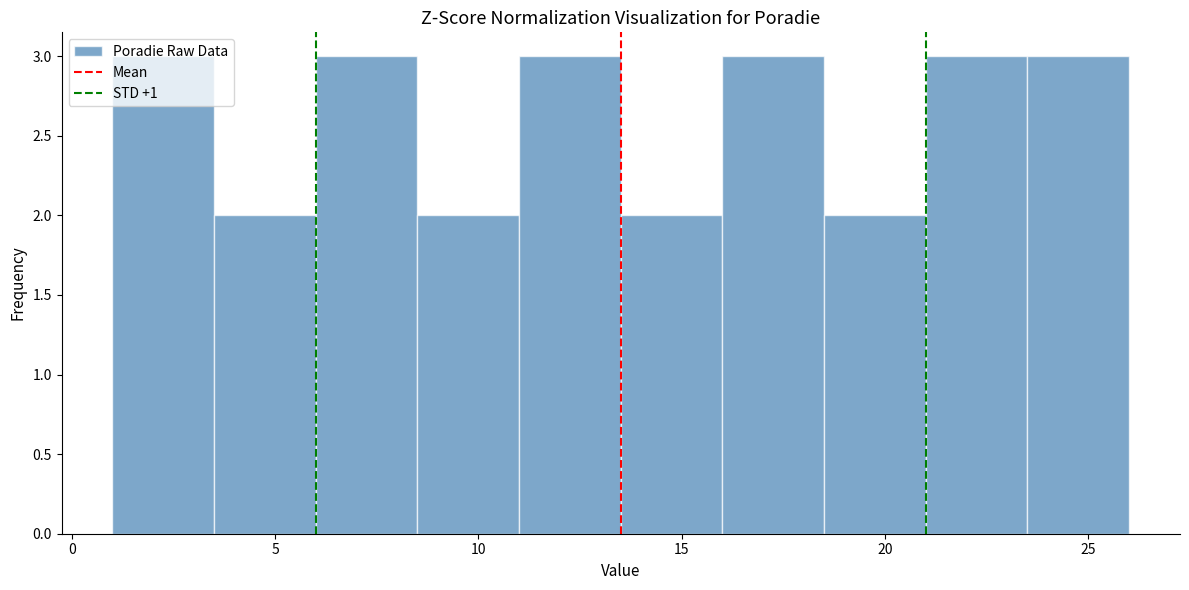

What is the height of the bar covering 6.0 to 8.5 on the x-axis? The values are not printed on the chart, so give them approximately, as read against the axis.

3